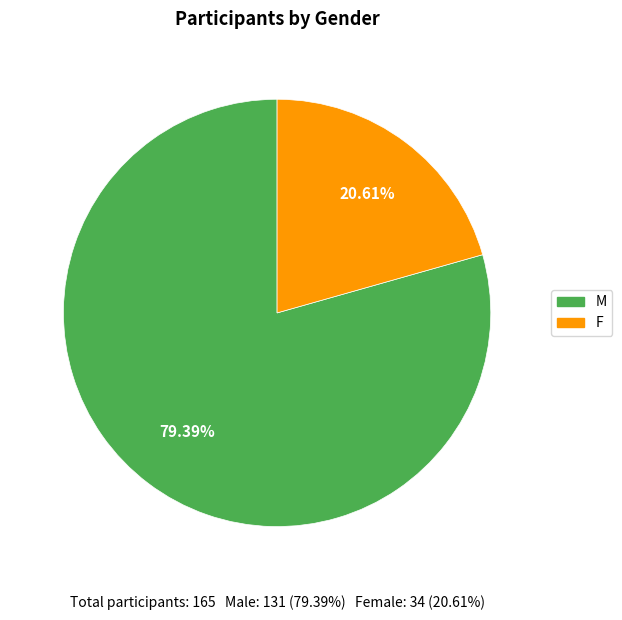

How many segments does this pie chart have?

2